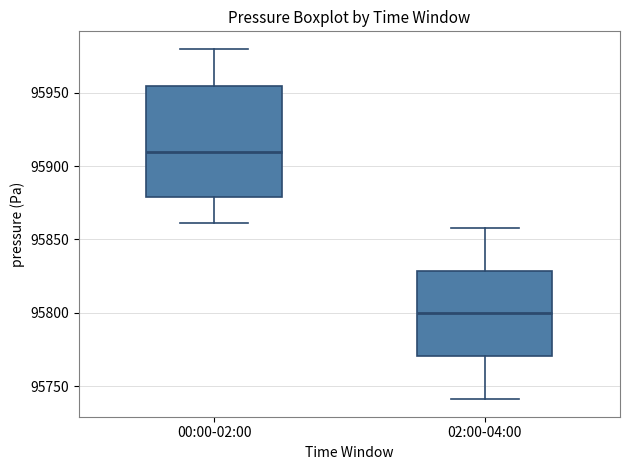

Comparing the boxes themselves (not the whiskers), which one is the tallest?

00:00-02:00